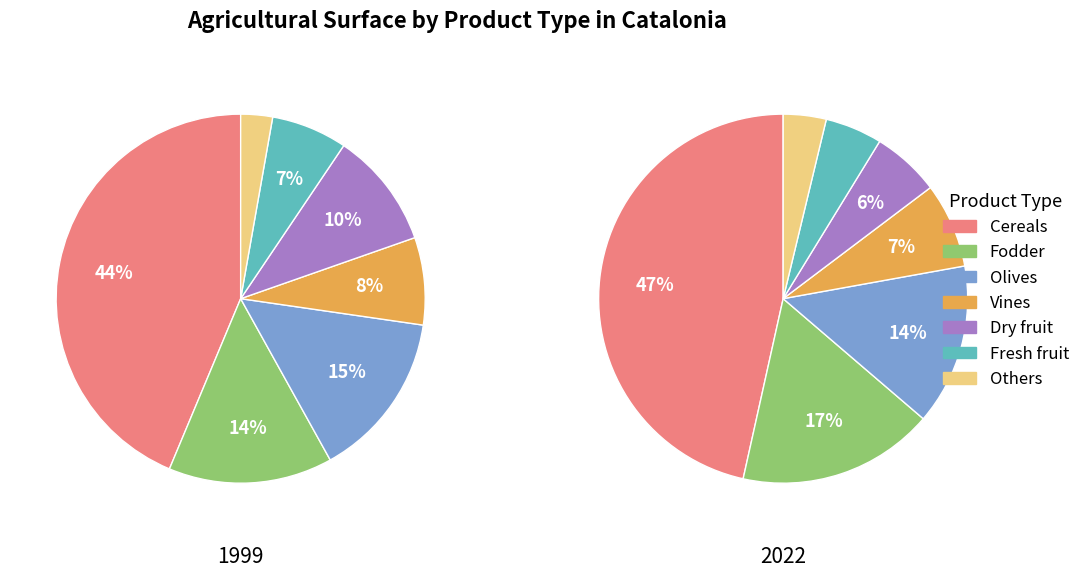

Is it true that Cereals is 58% of the pie?

False